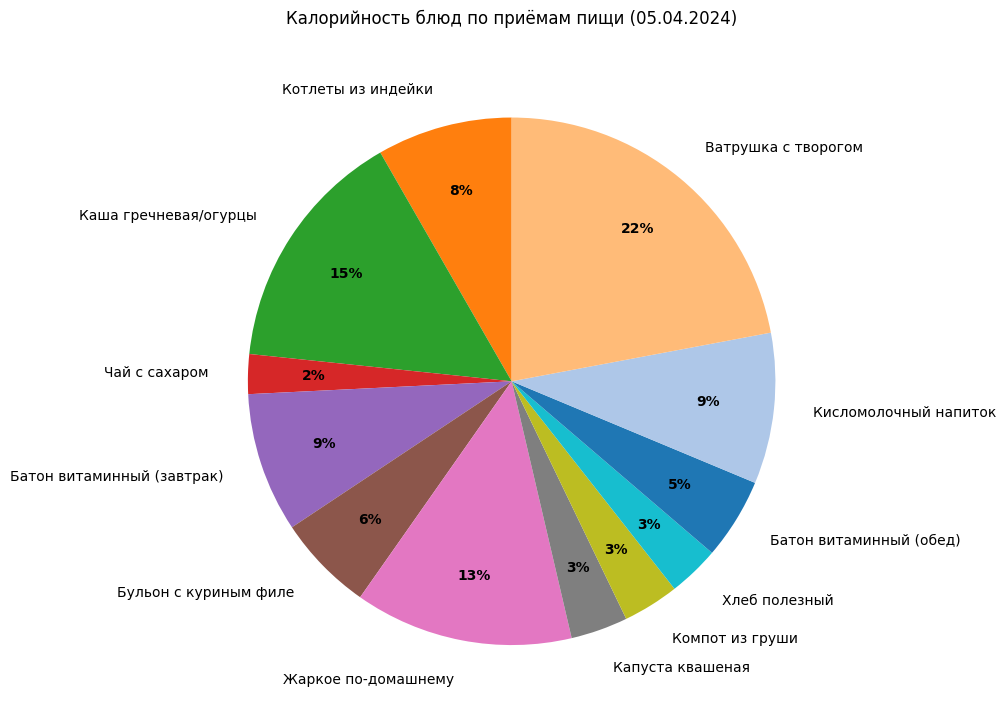

To the nearest percent, what is the difference between the largest and smallest slice percentages?

20%